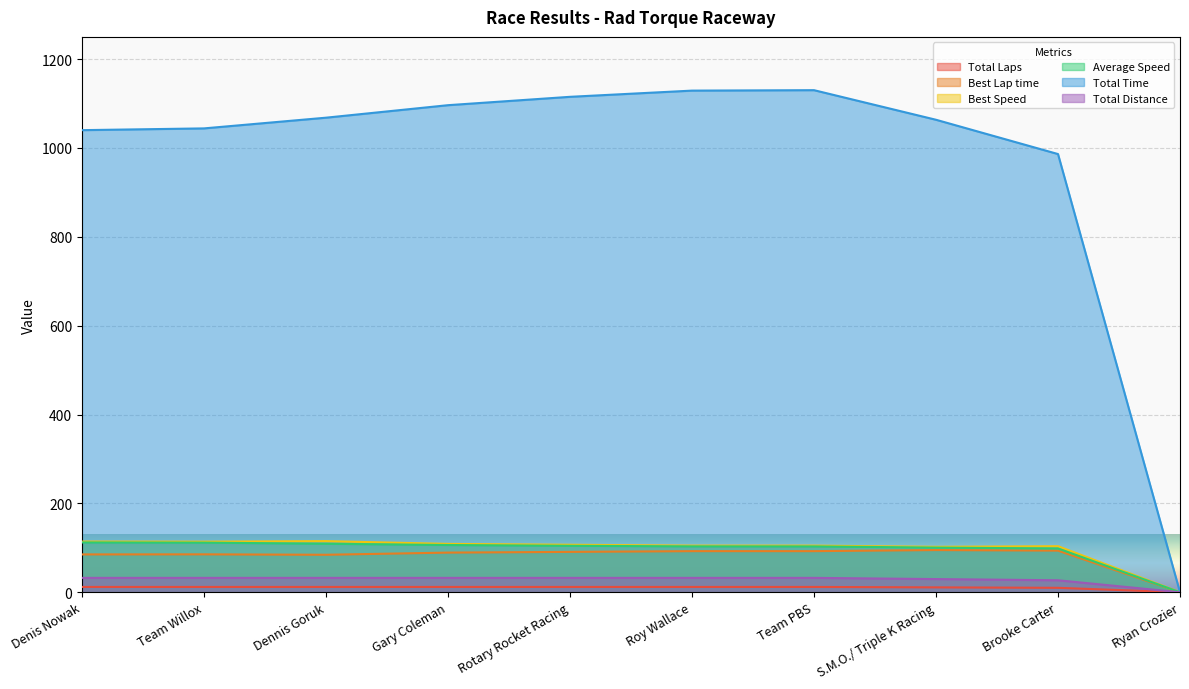

The Total Distance series shows 49.3 at Team Willox. True or false?

False